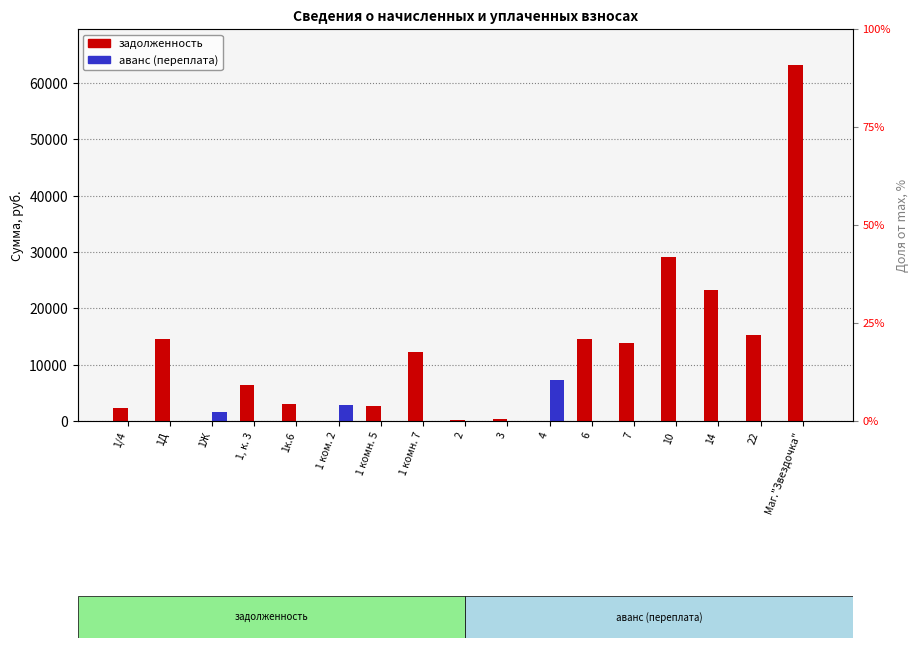

What is the maximum value shown in the chart?

63275.5